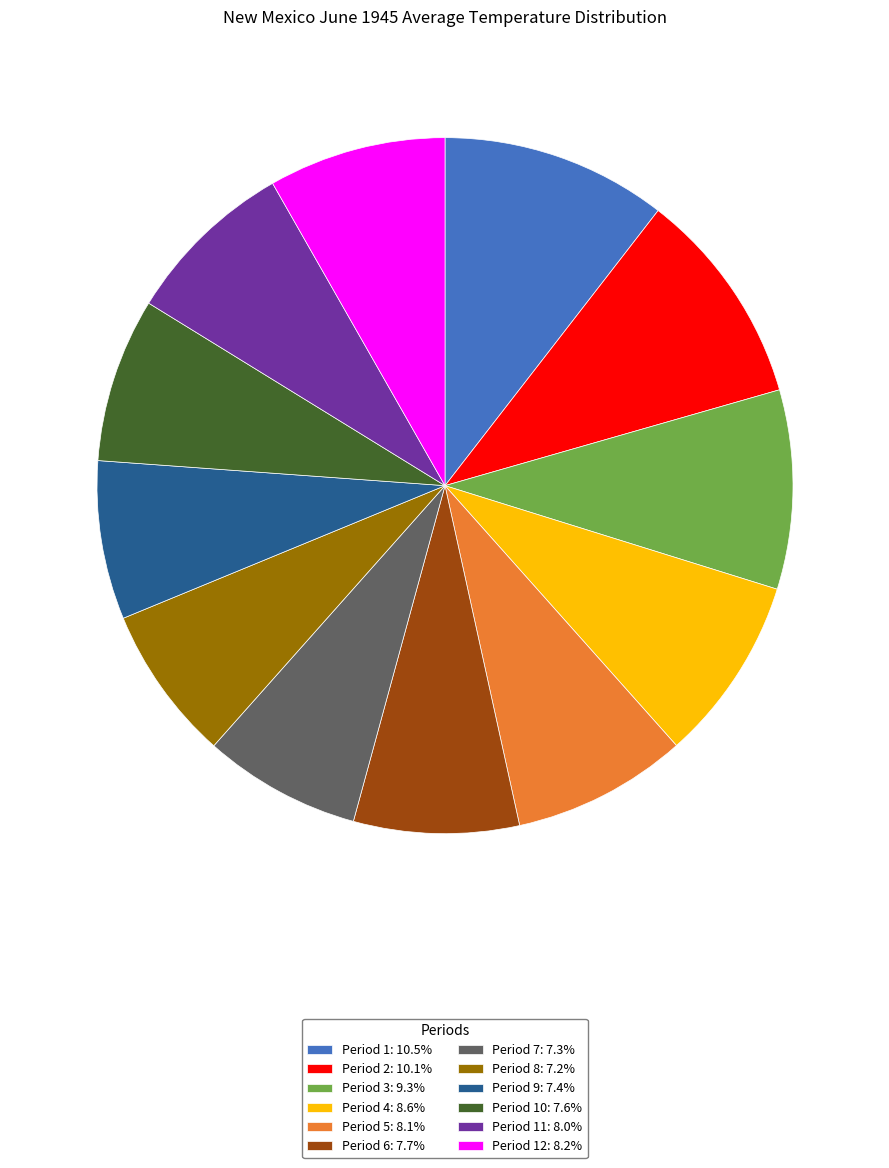

Approximately how many times larger is the value at Period 9: 7.4% compared to Period 8: 7.2%?

1.0